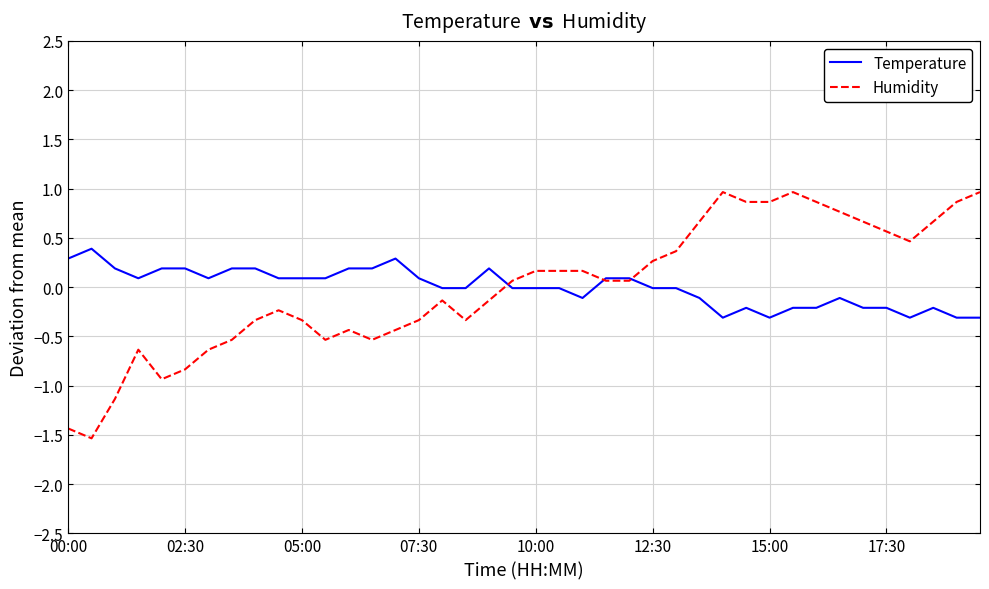

How many values in Humidity are above zero?

21